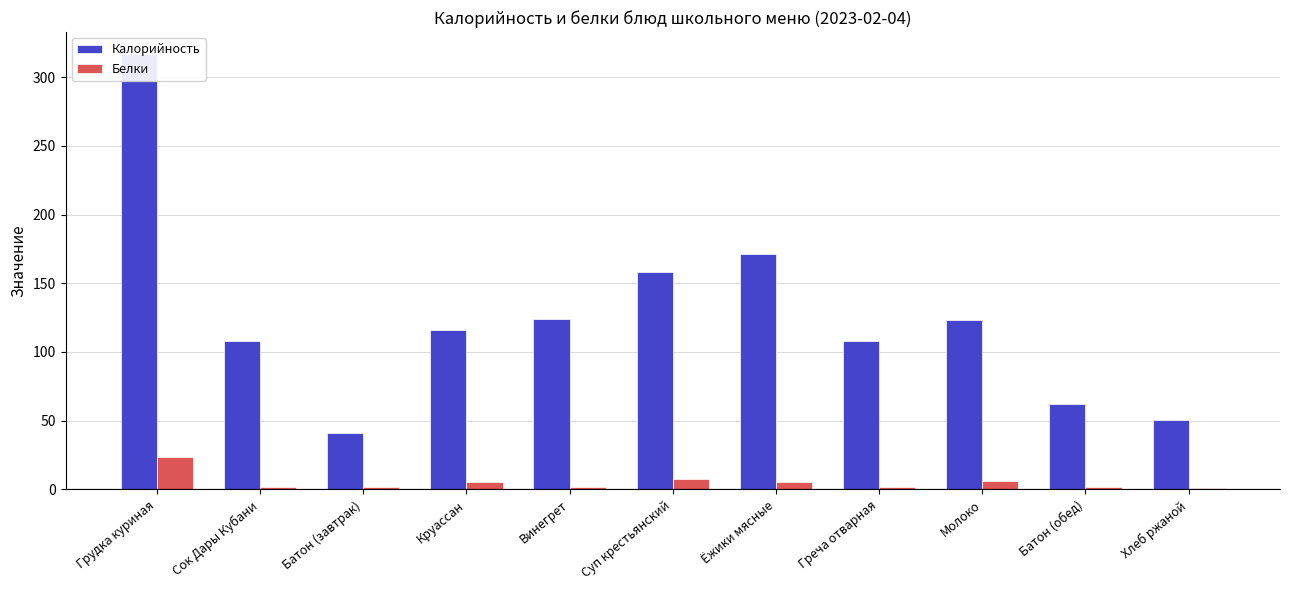

What is the smallest value displayed?

1.0